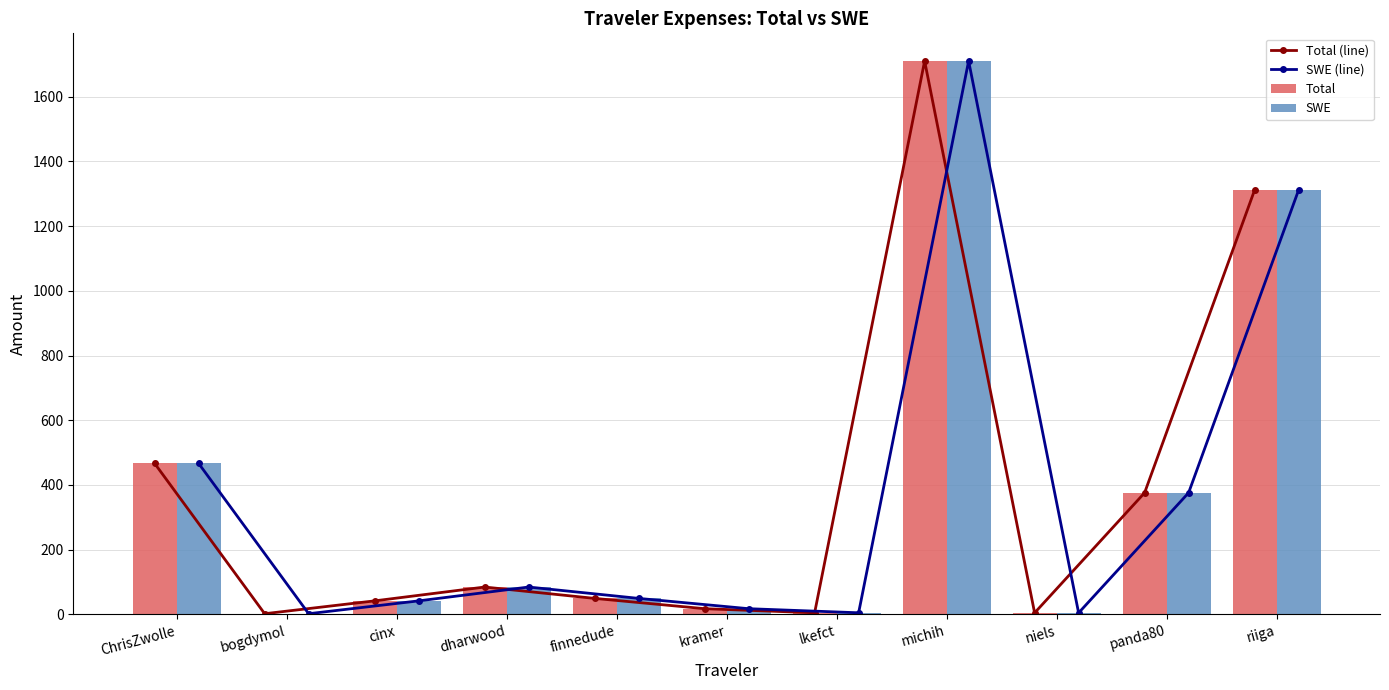

What is the minimum value shown in the chart?

2.3